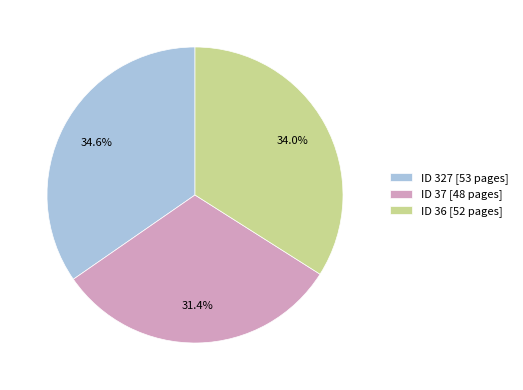

Count the number of slices in the pie.

3